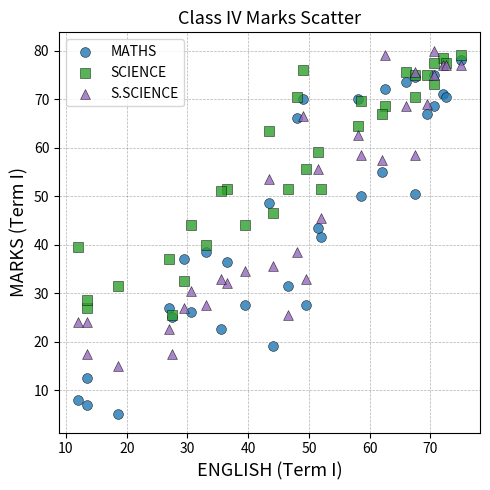

What are all the series names shown in the legend?

MATHS, SCIENCE, S.SCIENCE